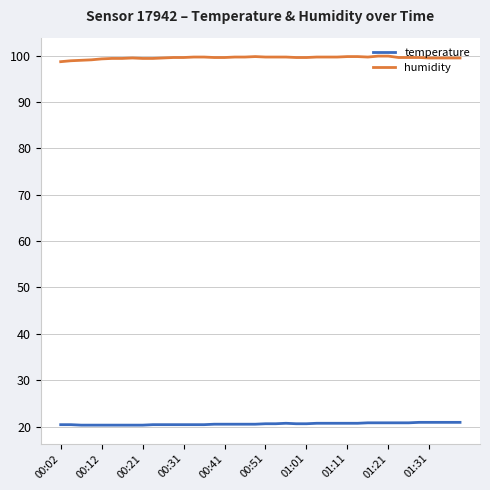

List the series in order of their overall mean, highest first.

humidity, temperature